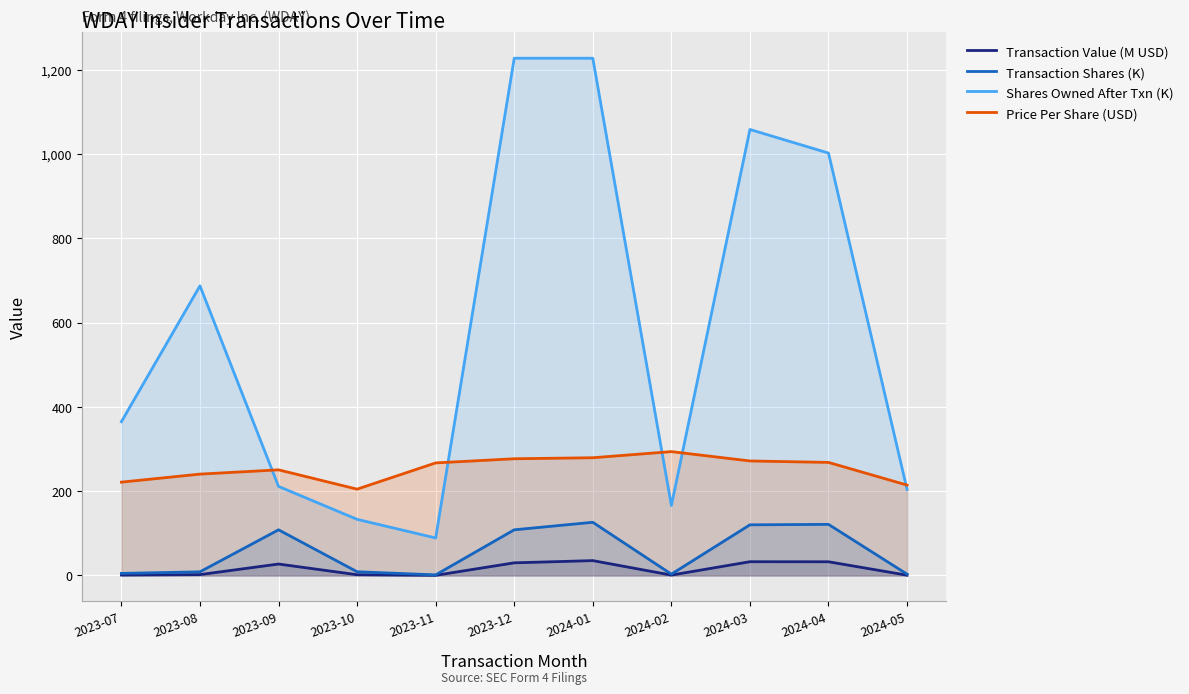

Reading right to left, list all the values displayed in this chart.

Transaction Value (M USD): 0.7	32.5	32.6	0.9	35.2	30.0	0.4	1.8	27.1	2.1	1.1
Transaction Shares (K): 3.1	121.2	120.2	3.1	126.2	108.3	1.4	8.8	108.3	8.7	4.9
Shares Owned After Txn (K): 204.1	1002.0	1058.0	165.9	1227.0	1227.0	89.0	133.2	211.3	687.1	364.8
Price Per Share (USD): 214.4	268.2	271.7	293.8	279.3	276.9	267.0	204.8	250.6	240.4	221.4